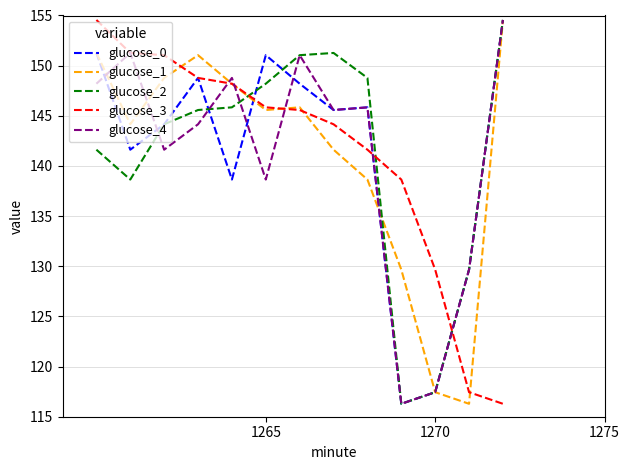

What is the maximum value shown in the chart?

154.6